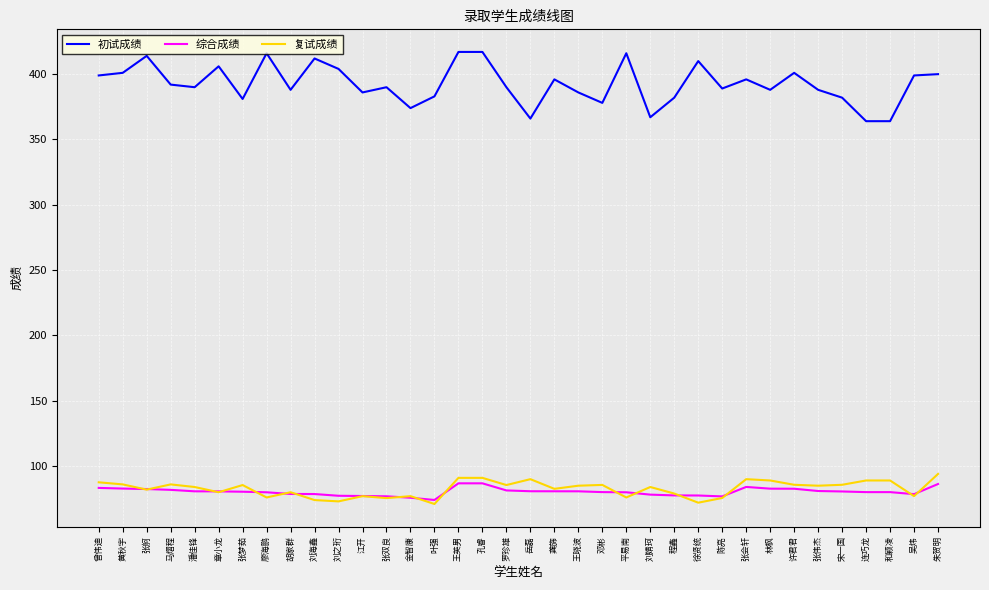

The 初试成绩 series shows 139.0 at 马熠程. True or false?

False